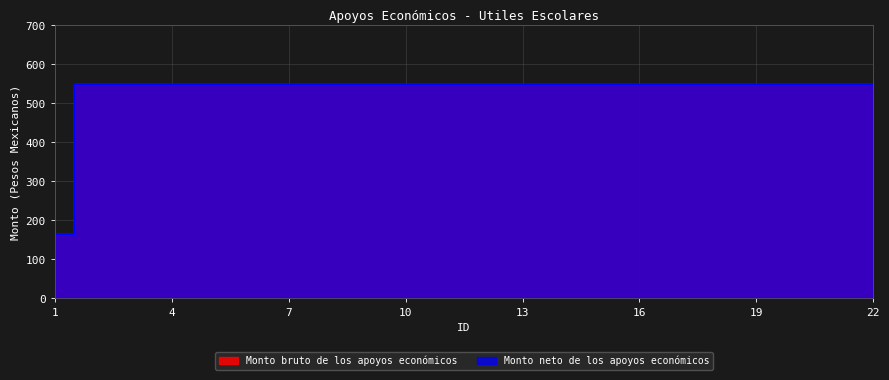

True or false: Monto bruto de los apoyos económicos has more than 0 points higher than both neighbors.

False